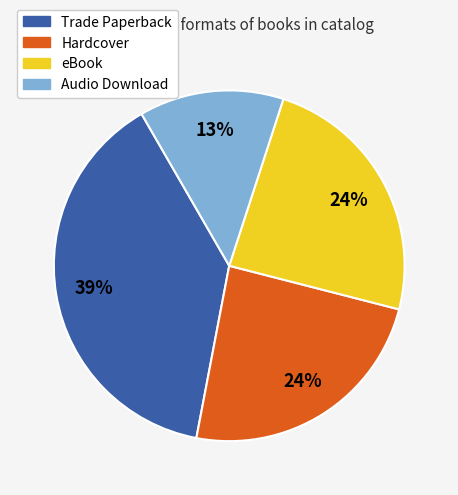

Is the sum of Audio Download and eBook greater than half?

No